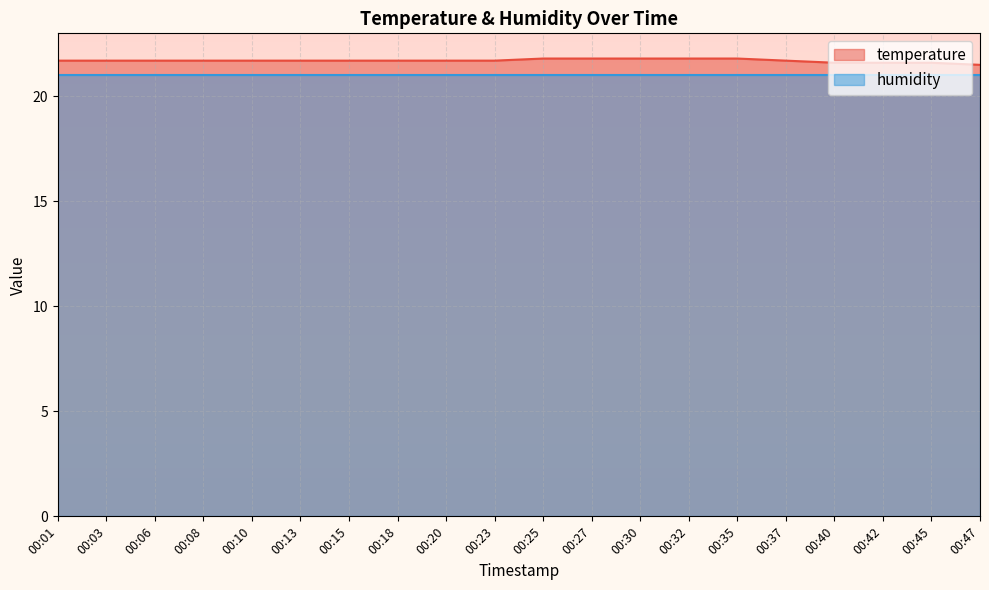

The value at 00:35 is 21.8. True or false?

True